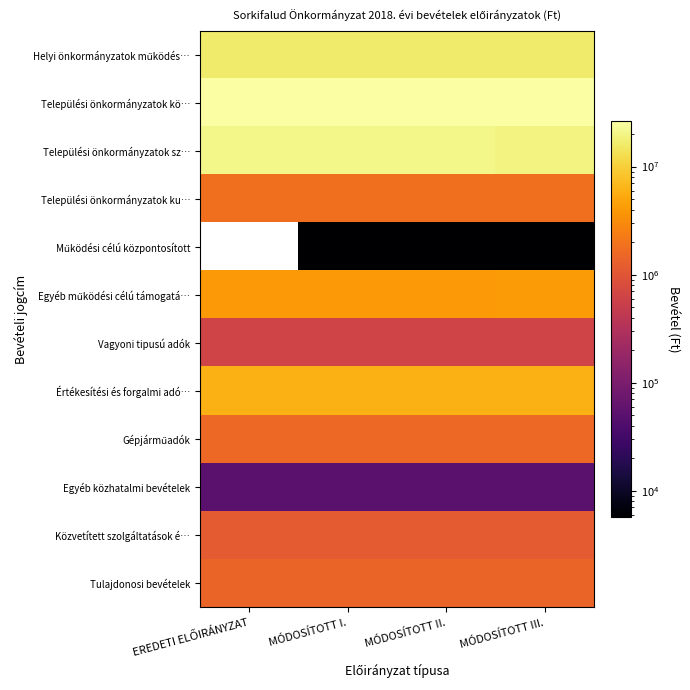

Is the value of Települési önkormányzatok kö… at MÓDOSÍTOTT I. greater than the value of Egyéb közhatalmi bevételek at MÓDOSÍTOTT II.?

Yes